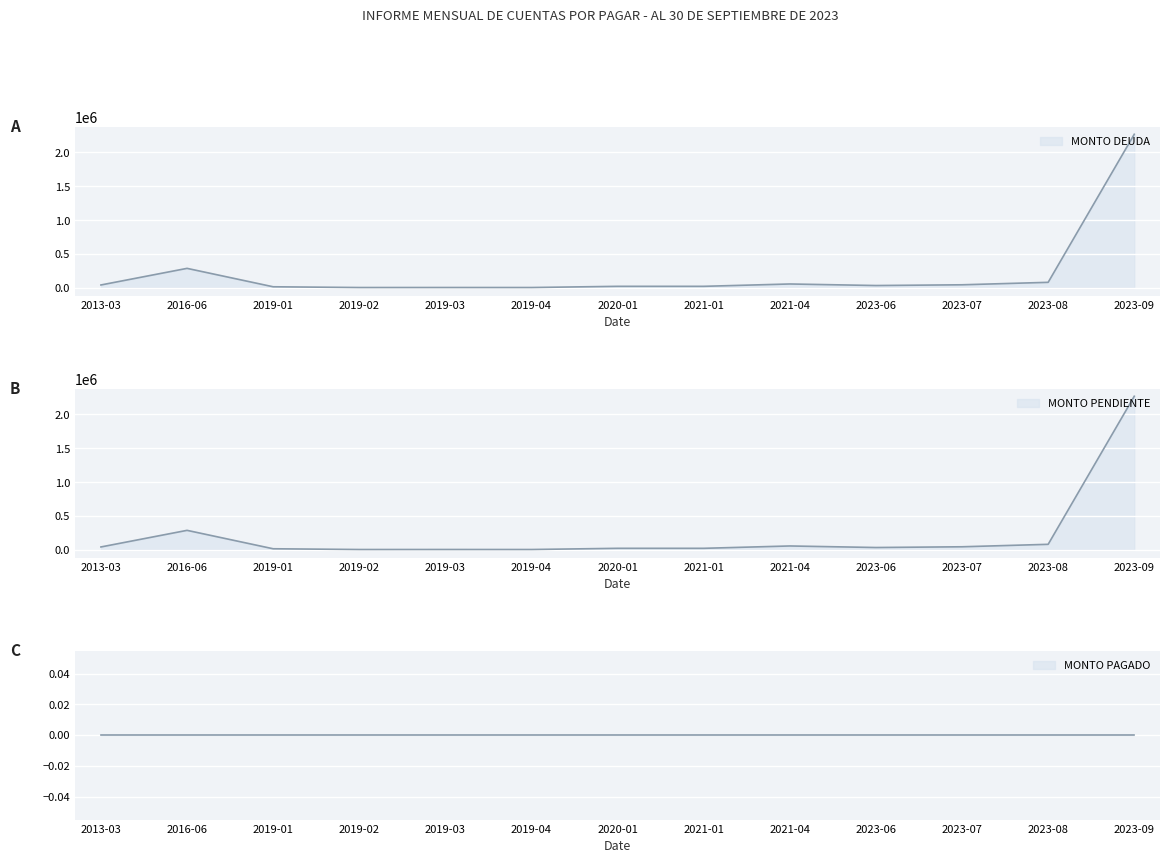

What is the average value of the MONTO DEUDA series?

223487.2